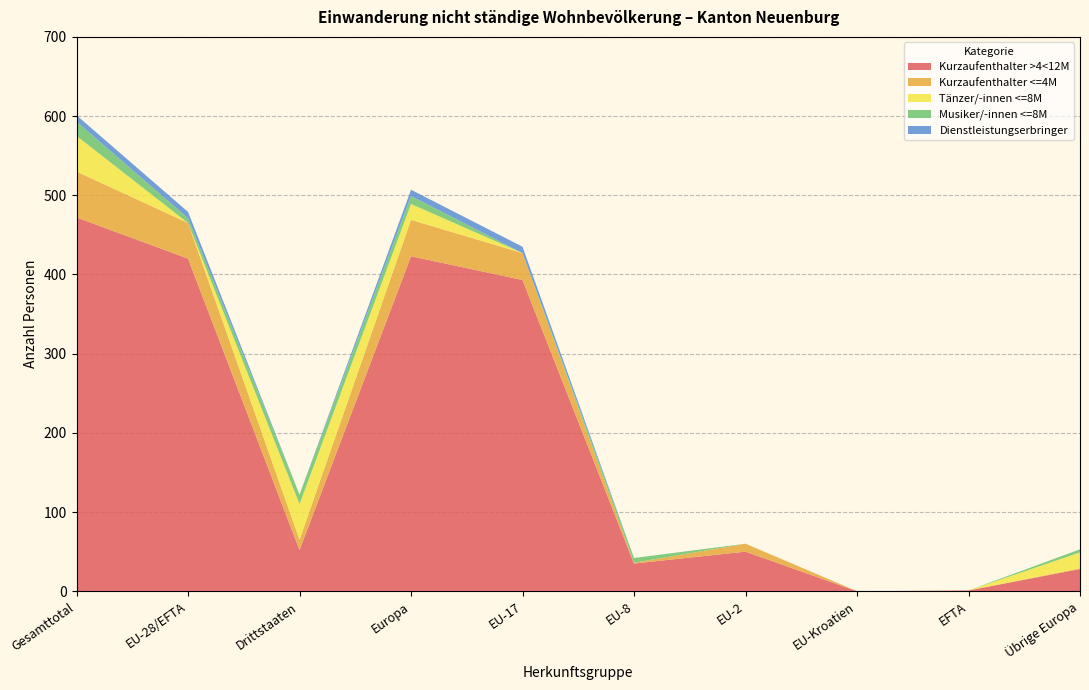

The Kurzaufenthalter >4<12M series shows 423 at Europa. True or false?

True